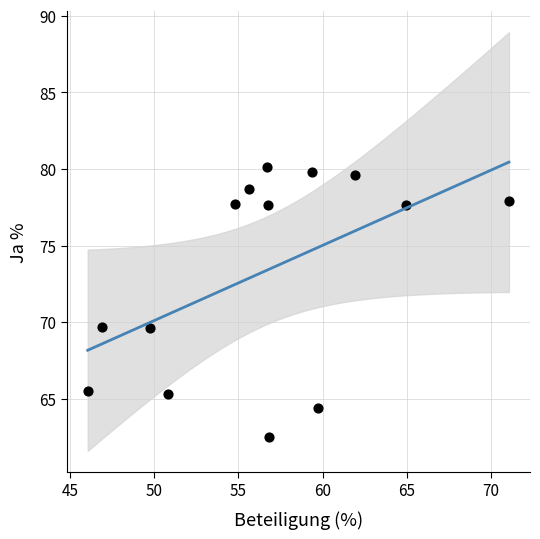

What is the range of X values (max minus min)?

25.0